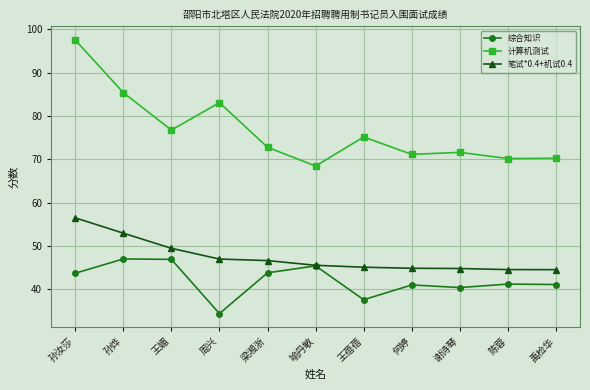

What is the total value across all series at 王蓓蓓?

157.8